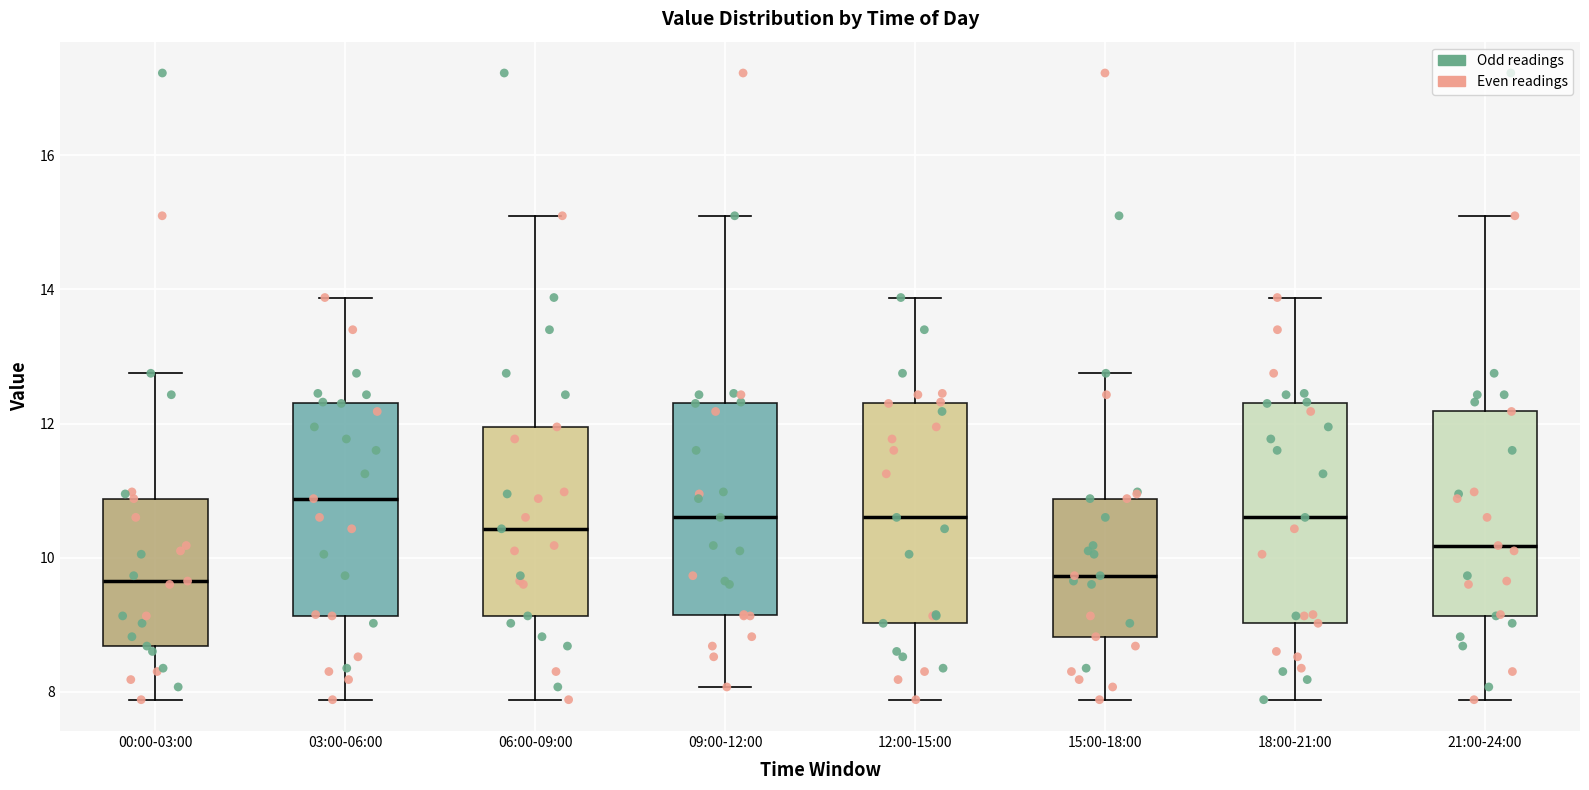

Reading left to right, read every box against the y-axis: the position of its median line, the range the box covers, and the ends of its whiskers. The values are not printed on the chart, so give them approximately, as read against the axis.

00:00-03:00: median 9.6, box 8.6 to 10.8, whiskers 7.8 to 12.8
03:00-06:00: median 10.8, box 9.2 to 12.4, whiskers 7.8 to 13.8
06:00-09:00: median 10.4, box 9.2 to 12.0, whiskers 7.8 to 15.2
09:00-12:00: median 10.6, box 9.2 to 12.4, whiskers 8.0 to 15.2
12:00-15:00: median 10.6, box 9.0 to 12.4, whiskers 7.8 to 13.8
15:00-18:00: median 9.8, box 8.8 to 10.8, whiskers 7.8 to 12.8
18:00-21:00: median 10.6, box 9.0 to 12.4, whiskers 7.8 to 13.8
21:00-24:00: median 10.2, box 9.2 to 12.2, whiskers 7.8 to 15.2